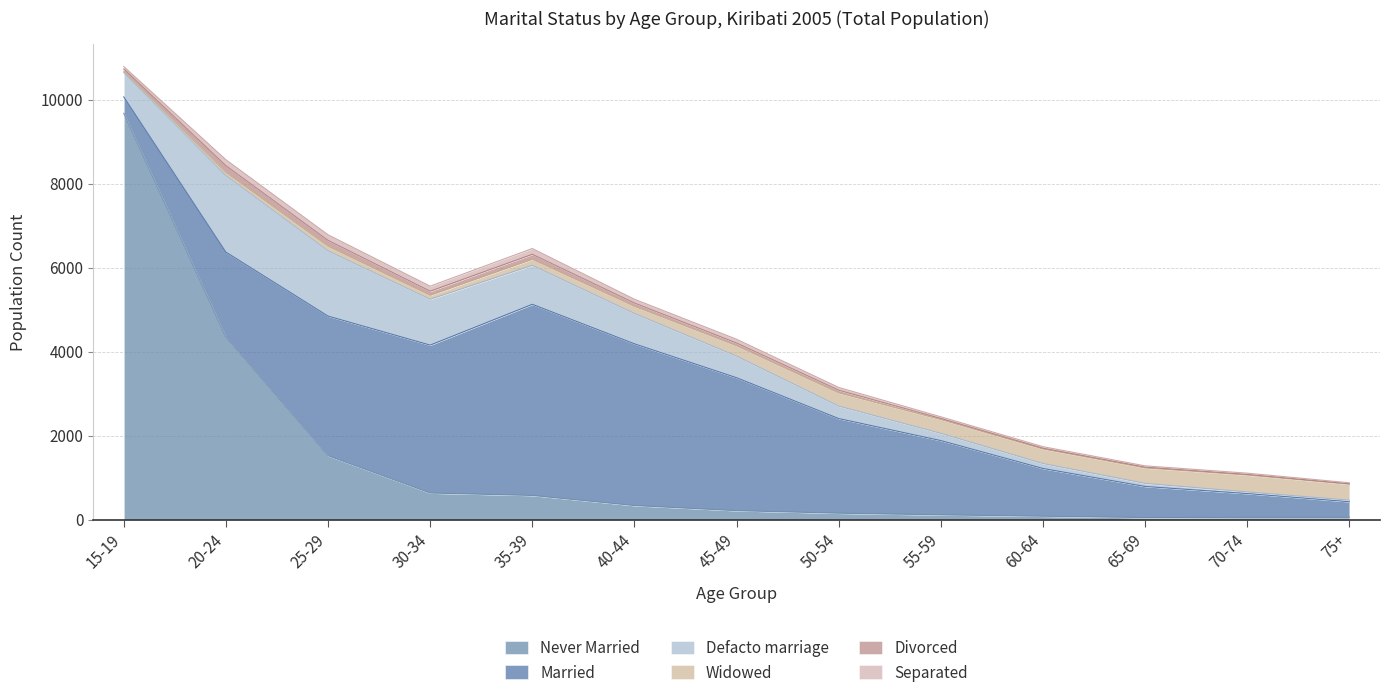

Which category has the highest value in the Married series?

35-39